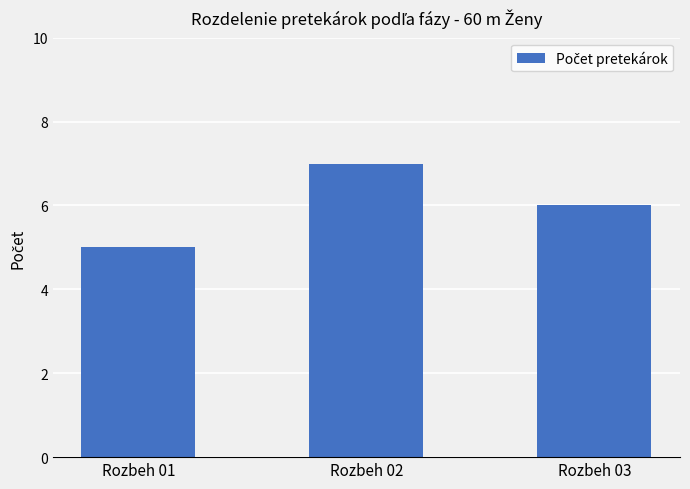

Rank the categories by value from highest to lowest.

Rozbeh 02, Rozbeh 03, Rozbeh 01